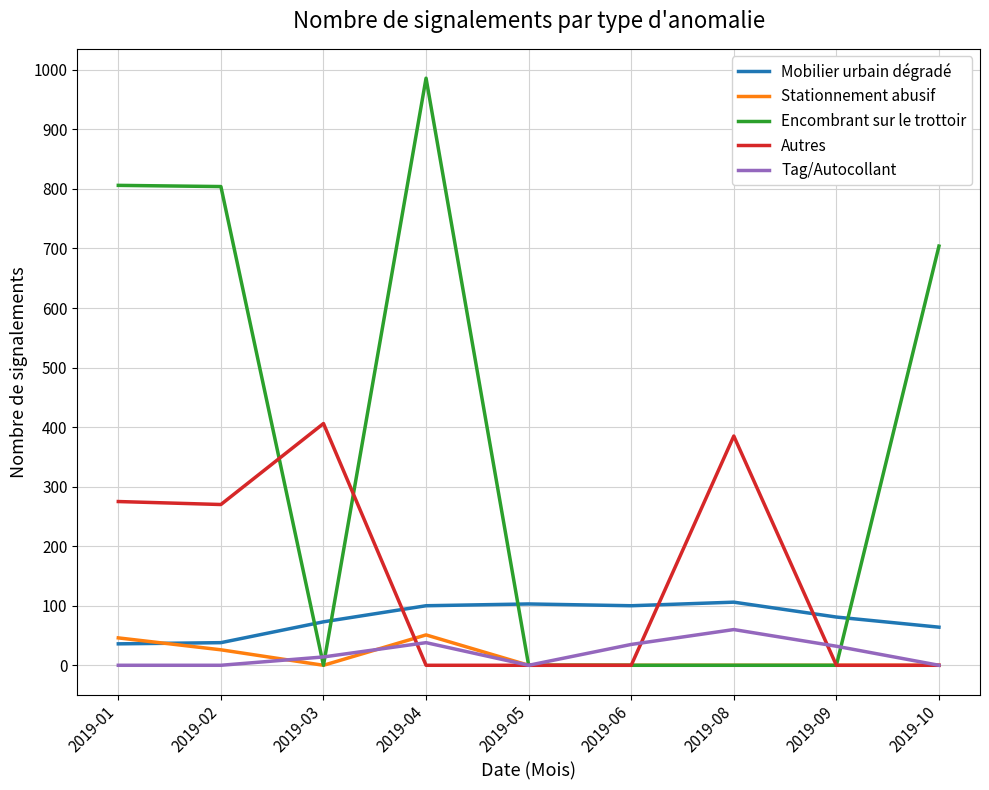

What is the sum of the Autres values at 2019-05 and 2019-01?

275